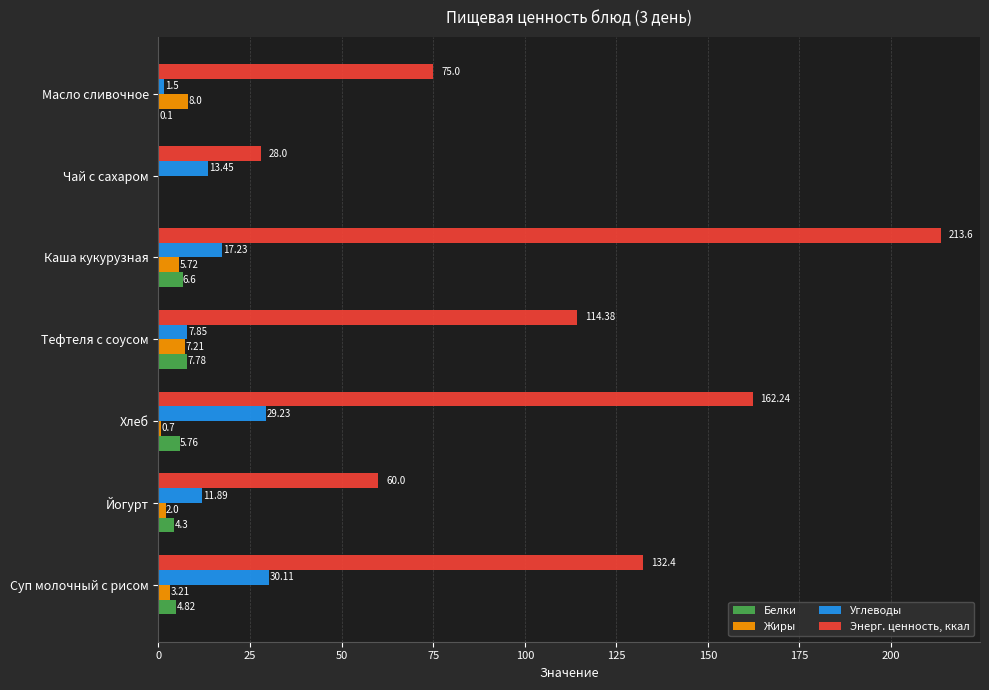

What is the total value across all series at Масло сливочное?

84.6